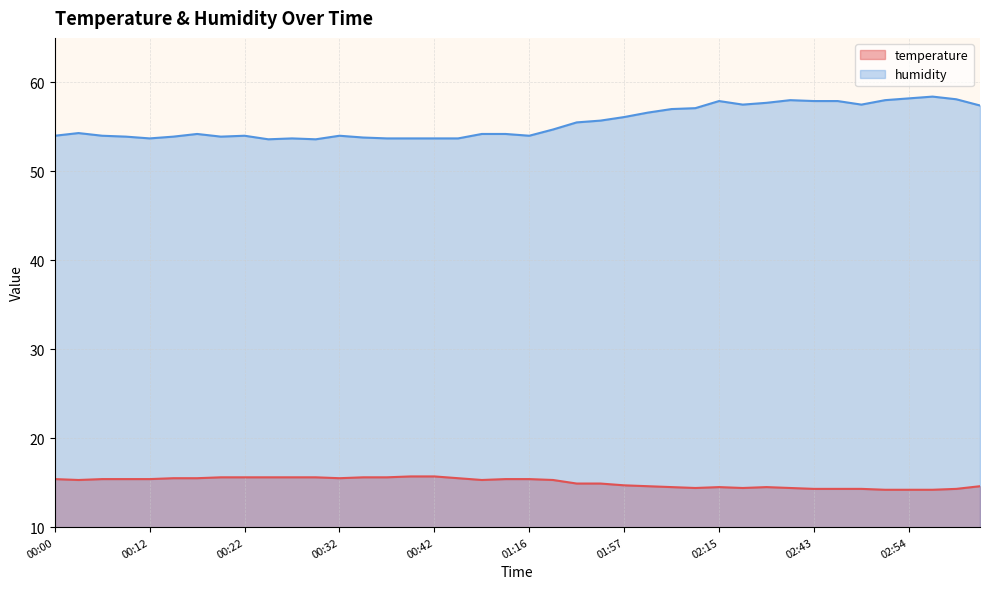

Reading left to right, list all the values displayed in this chart.

temperature: 15.4	15.3	15.4	15.4	15.4	15.5	15.5	15.6	15.6	15.6	15.6	15.6	15.5	15.6	15.6	15.7	15.7	15.5	15.3	15.4	15.4	15.3	14.9	14.9	14.7	14.6	14.5	14.4	14.5	14.4	14.5	14.4	14.3	14.3	14.3	14.2	14.2	14.2	14.3	14.6
humidity: 54.0	54.3	54.0	53.9	53.7	53.9	54.2	53.9	54.0	53.6	53.7	53.6	54.0	53.8	53.7	53.7	53.7	53.7	54.2	54.2	54.0	54.7	55.5	55.7	56.1	56.6	57.0	57.1	57.9	57.5	57.7	58.0	57.9	57.9	57.5	58.0	58.2	58.4	58.1	57.4